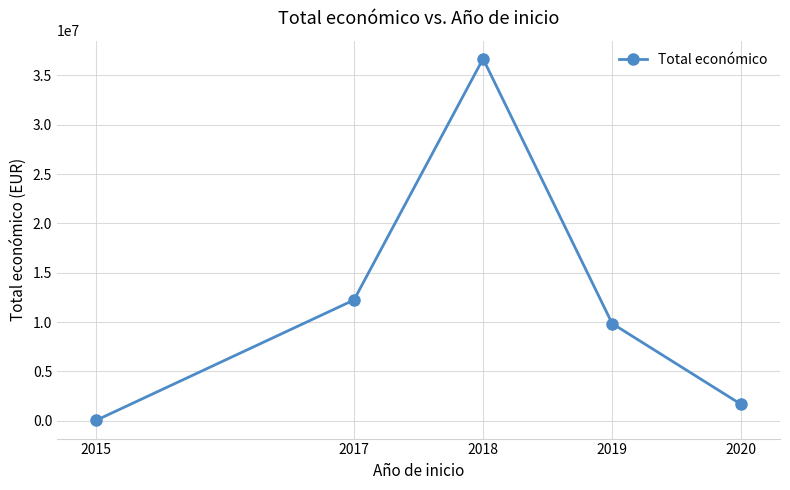

How many interior local peaks (higher than both neighbors) does the data have?

1